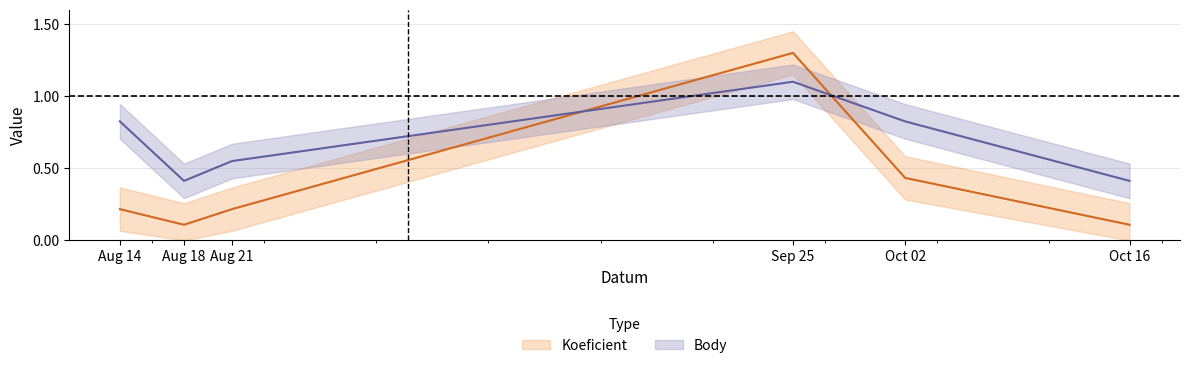

The value of Body at Sep 25 is 1.6. True or false?

False